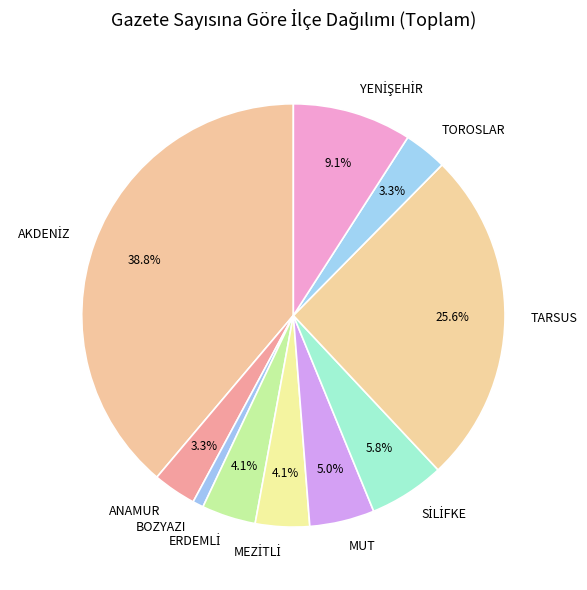

Does any single category account for the majority?

No